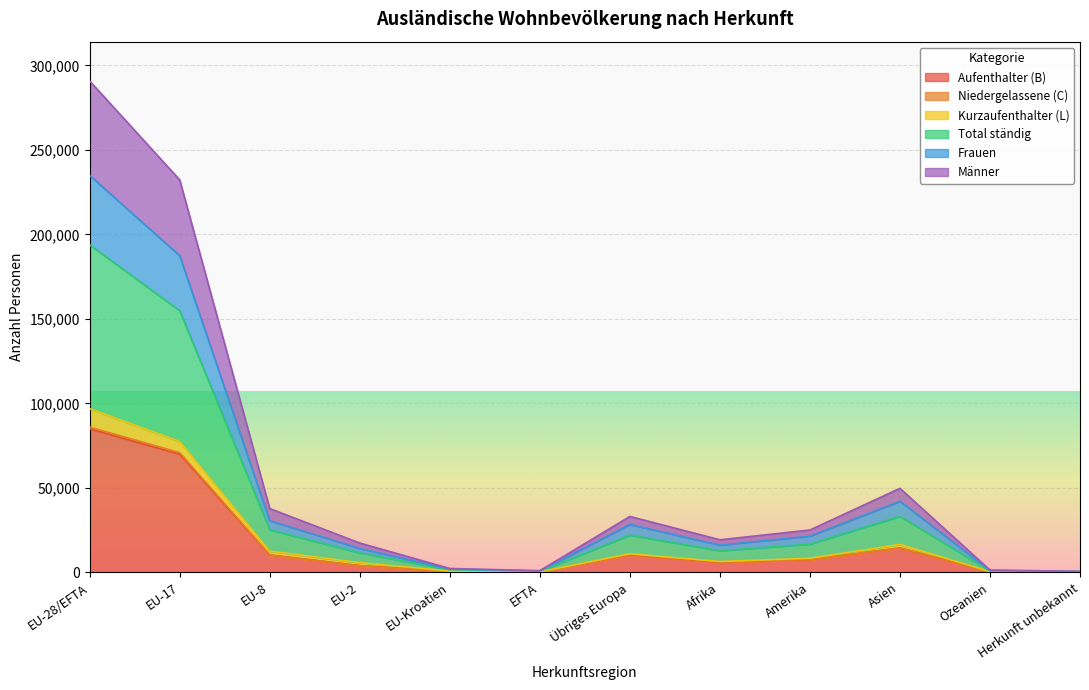

How many lines are shown in the chart?

6